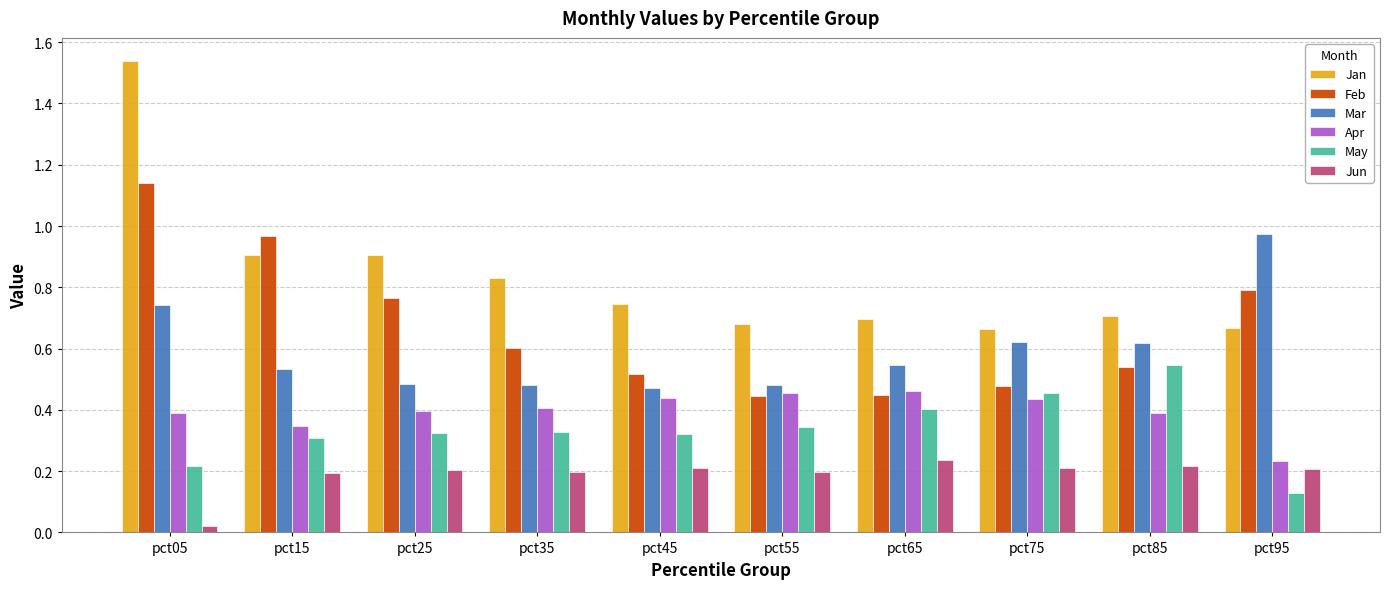

Which series changed the most between pct25 and pct65?

Feb